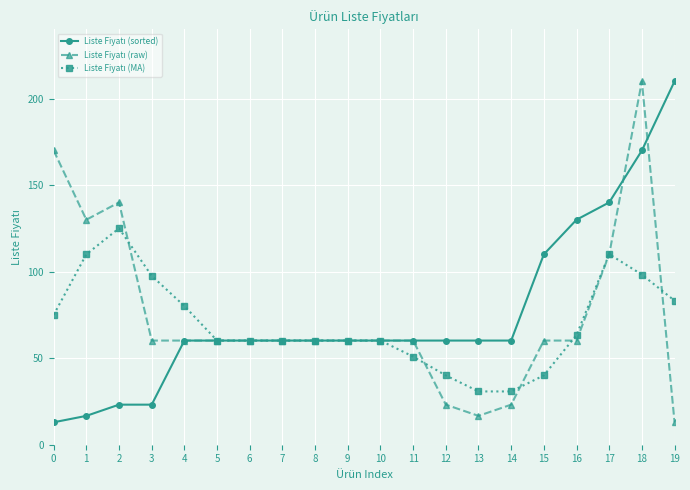

What is the total value across all series at 5?

180.5